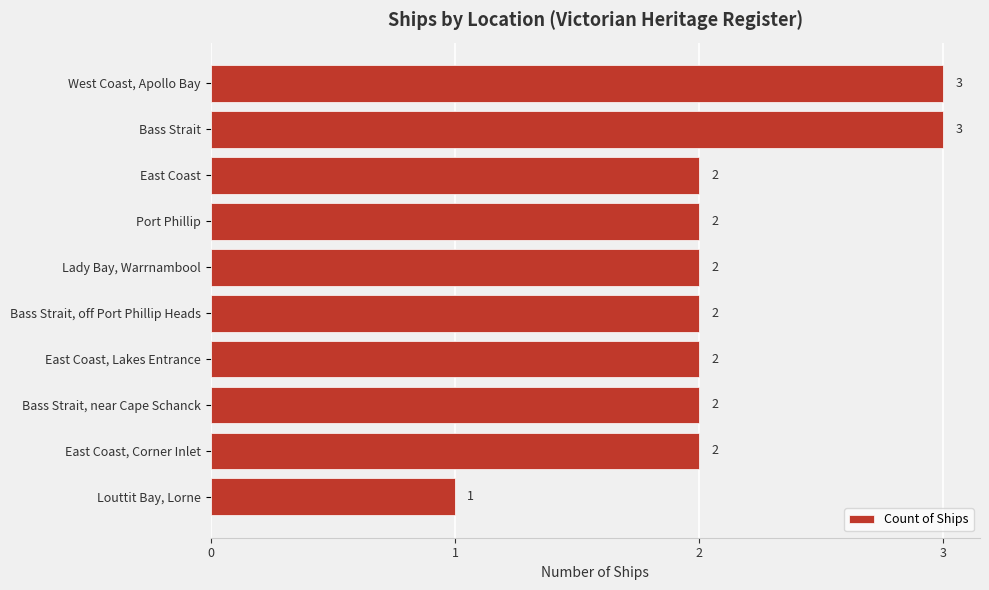

Is it true that the value at Port Phillip is 2?

True